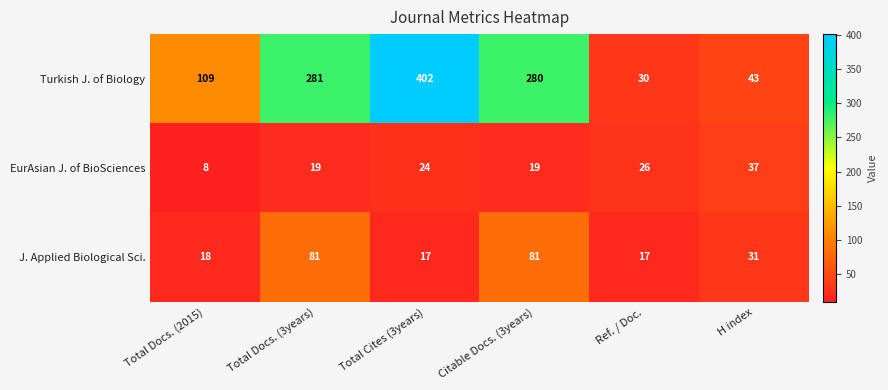

At Ref. / Doc., list the series in order from smallest to largest.

J. Applied Biological Sci., EurAsian J. of BioSciences, Turkish J. of Biology